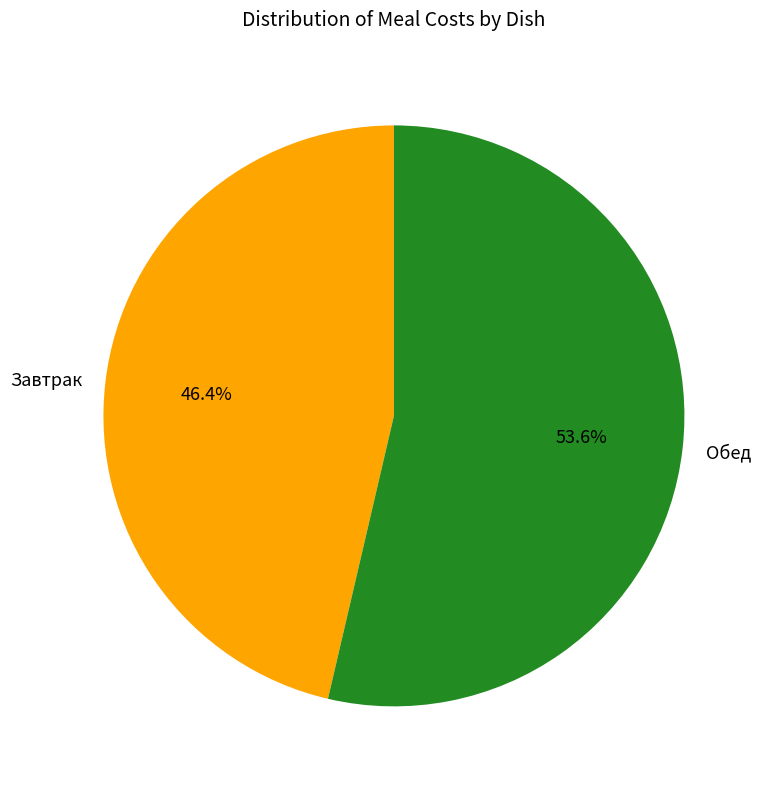

How many slices are in this pie chart?

2